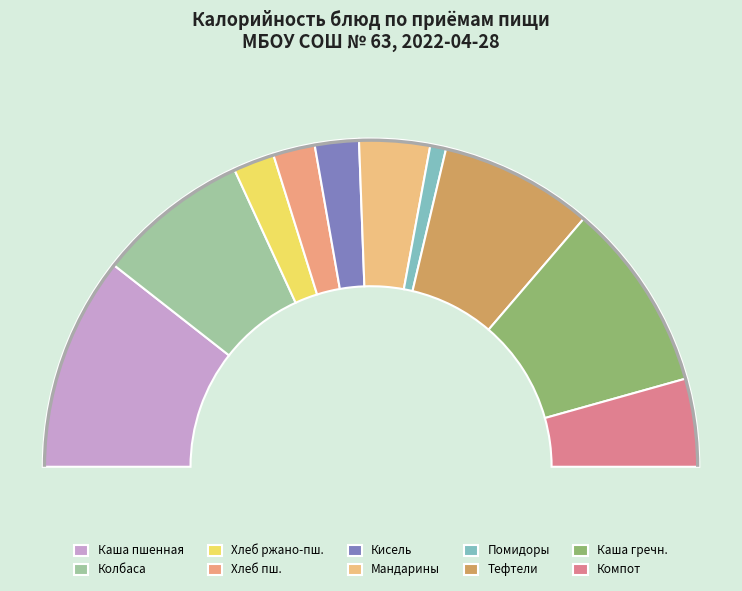

Rank the categories by value from lowest to highest.

Помидоры (порционно) парник., Хлеб ржано-пшеничный (бородинский), Хлеб пшеничный, Кисель из брусники, Мандарины свежие, Компот из изюма, Колбаса порционная, Тефтели, Каша гречневая, Каша пшенная вязкая с маслом сливочным